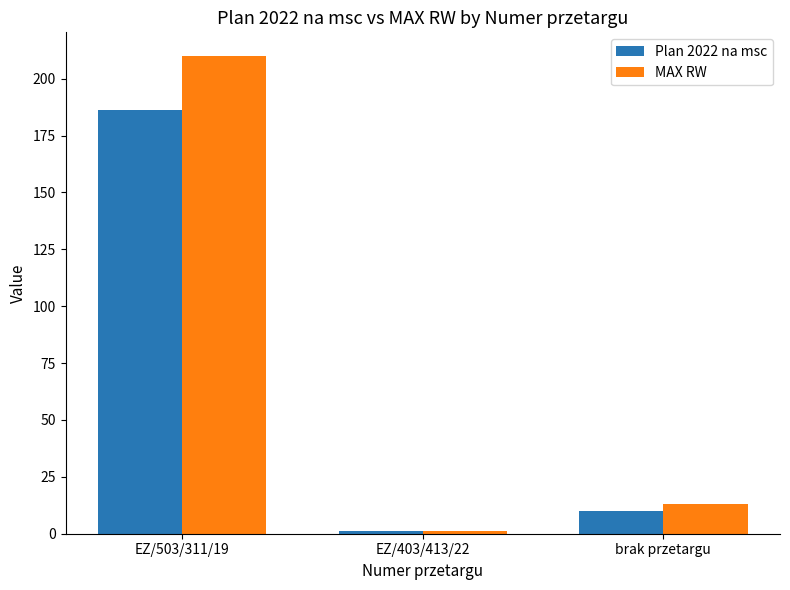

What is the label of the 2nd bar from the left?

EZ/403/413/22